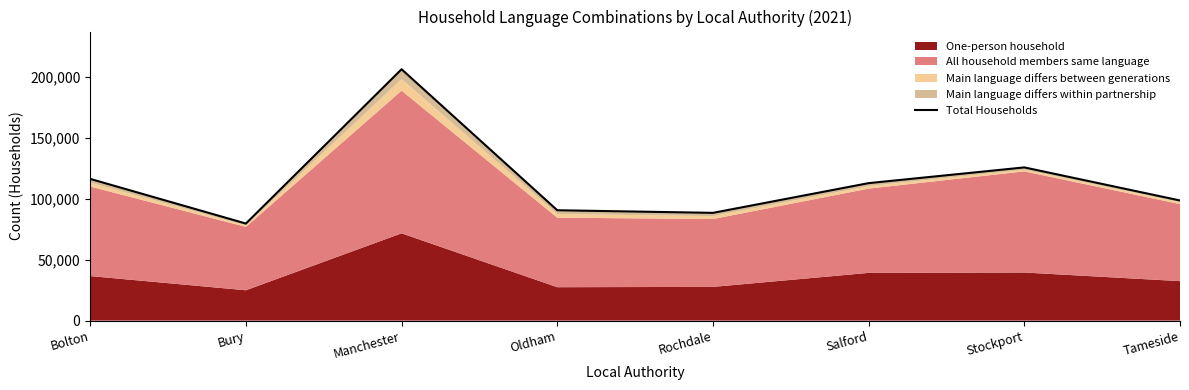

Where is the data nearest to the value 142877?

Stockport